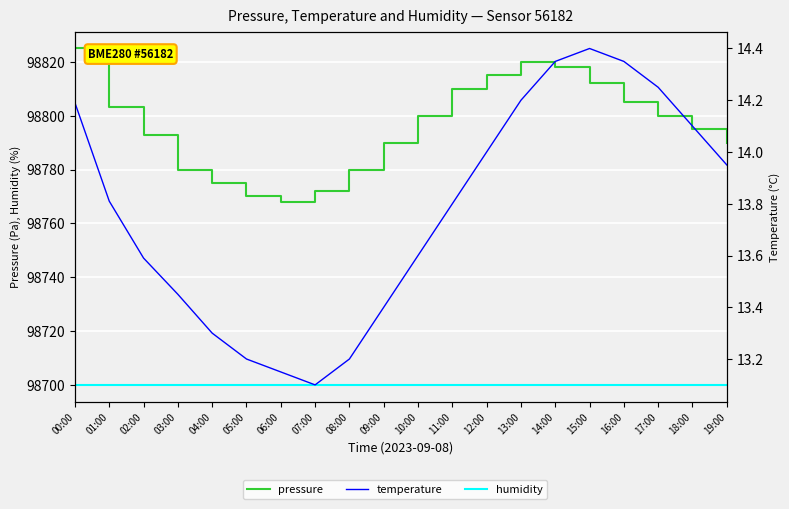

How many series are shown in this chart?

3